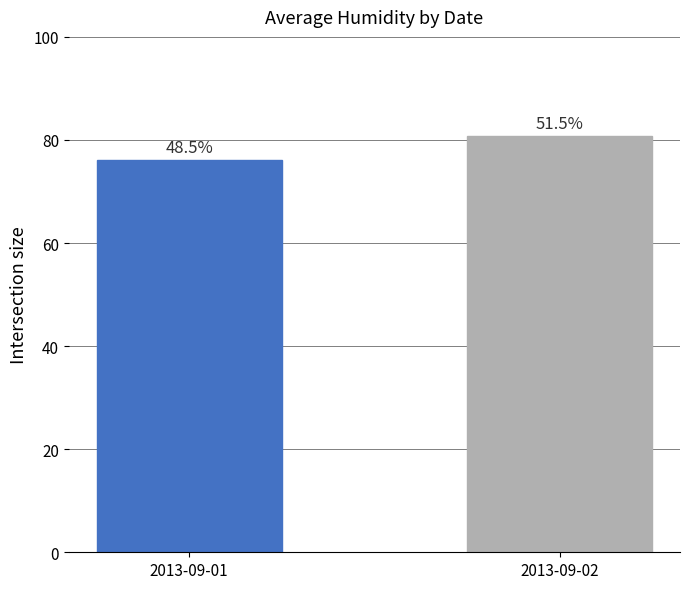

What is the greatest value displayed?

80.7